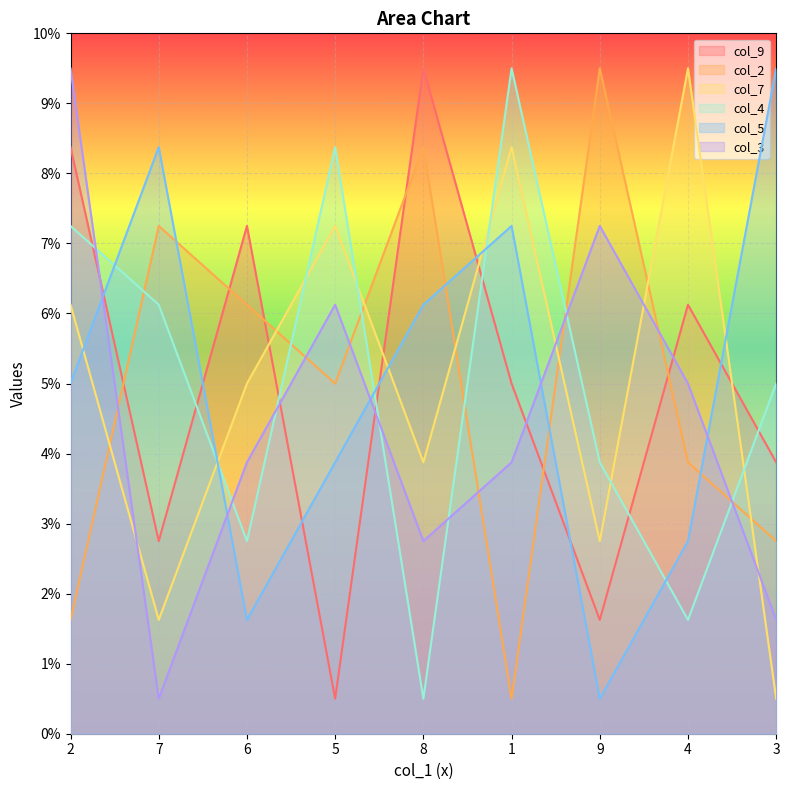

What position from the left is 2?

1